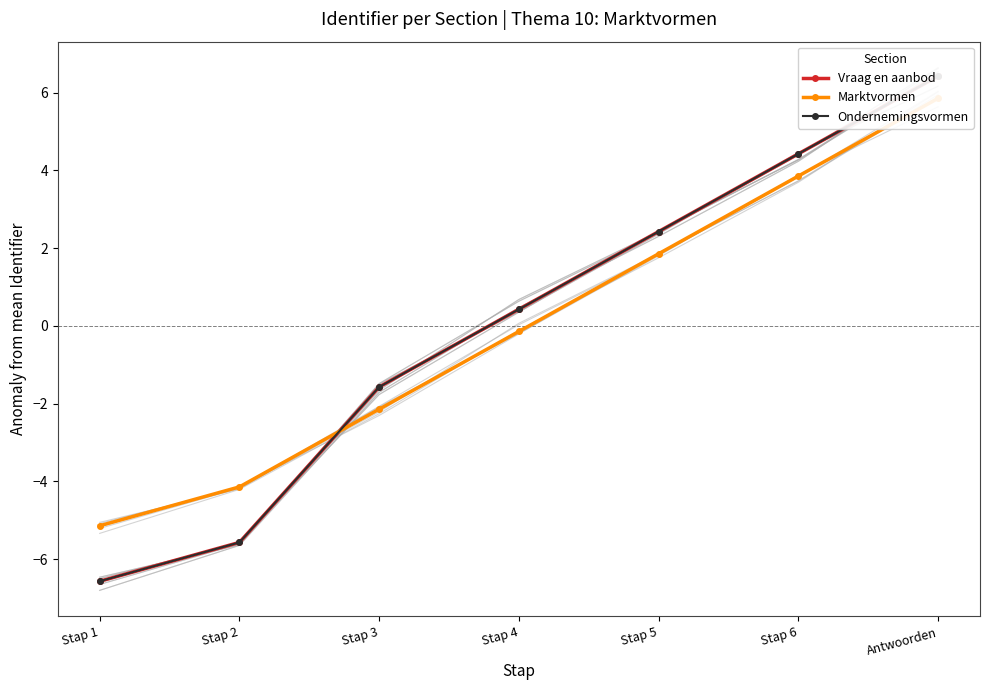

True or false: Marktvormen has a value of 5.9 at Antwoorden.

True